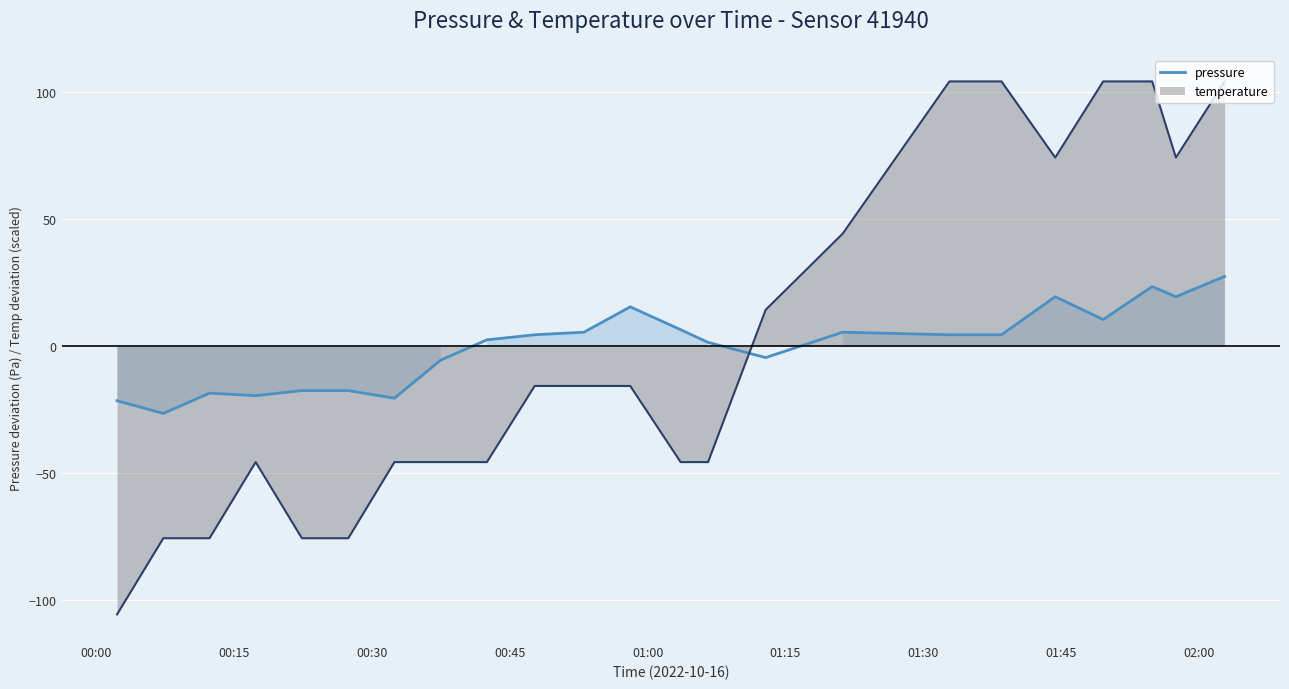

How many times do pressure and temperature cross each other?

1